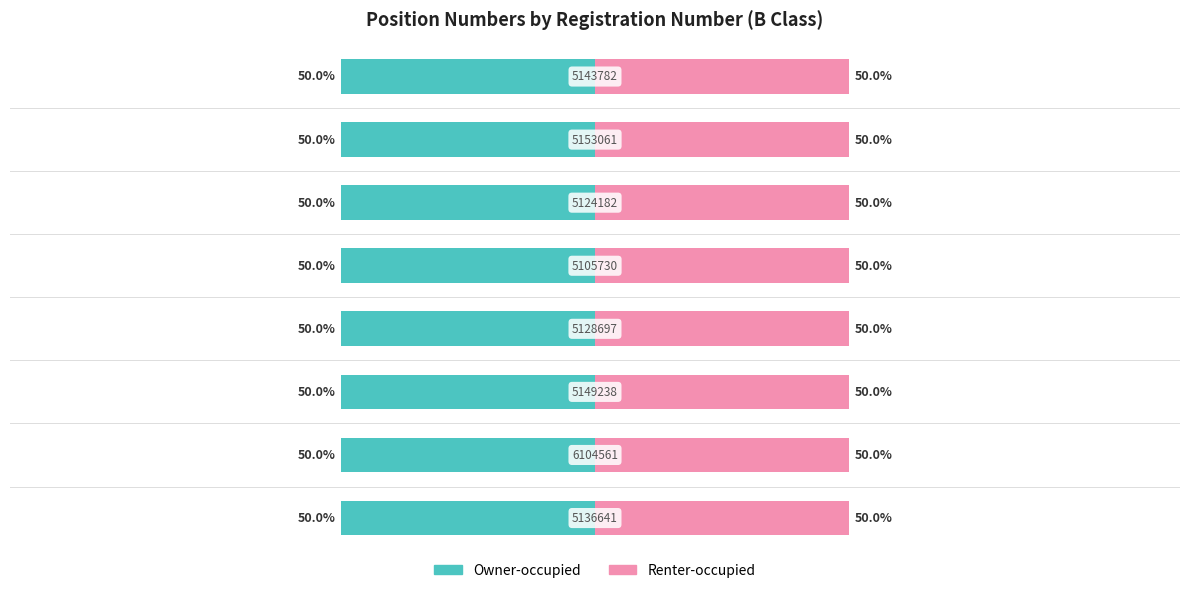

What is the spread (max minus min) of values at 5?

100.0